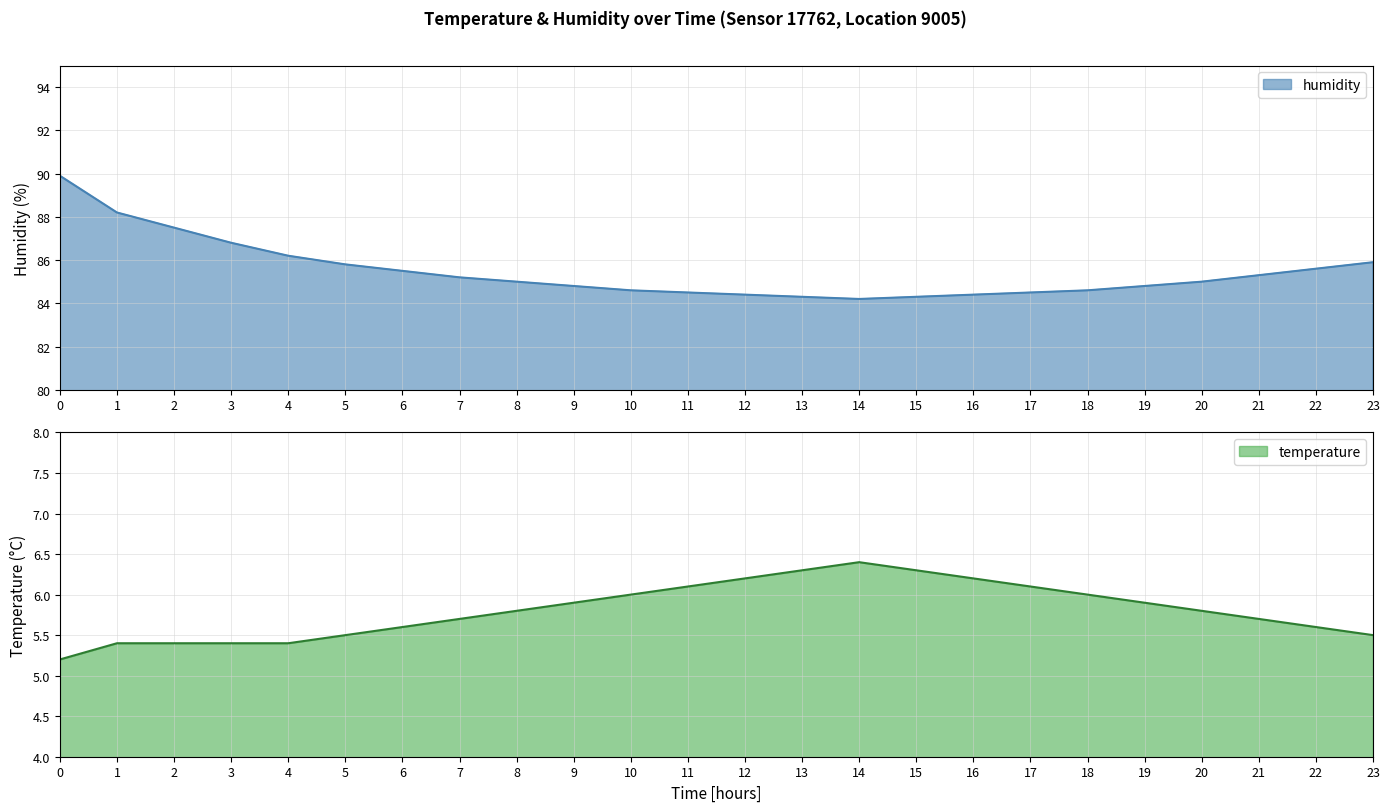

What is the maximum value for humidity?

89.9